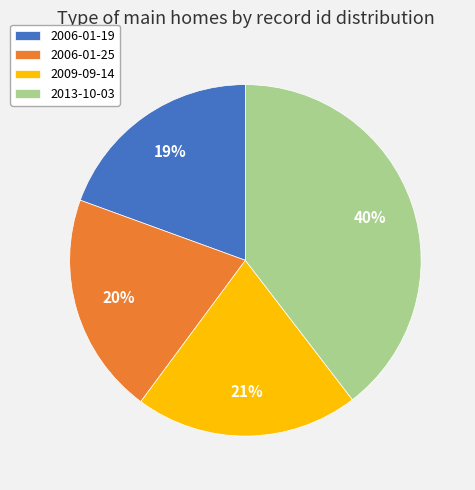

Which has a higher value, 2013-10-03 or 2006-01-19?

2013-10-03